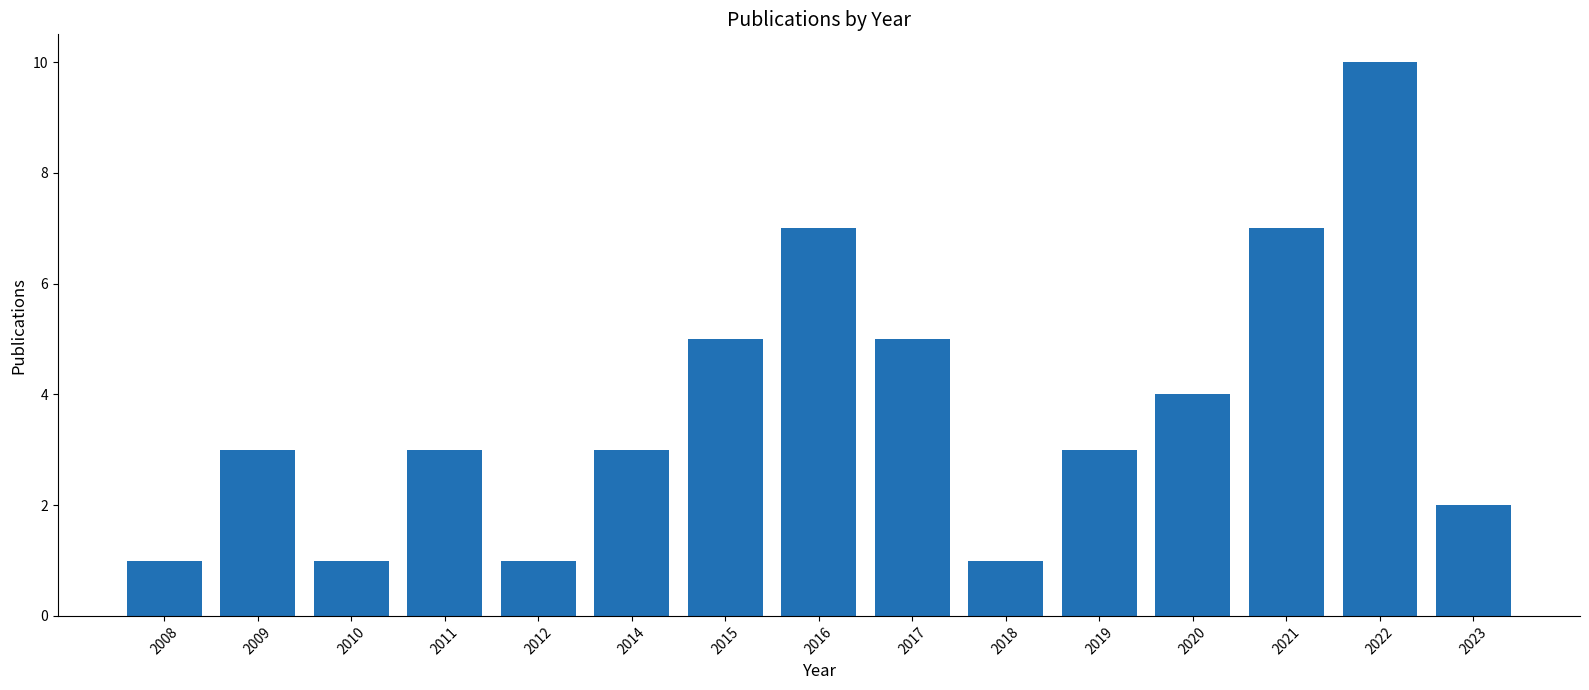

Which has a higher value, 2012 or 2022?

2022